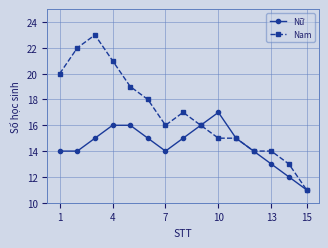

List the series in order of their overall mean, highest first.

Nam, Nữ